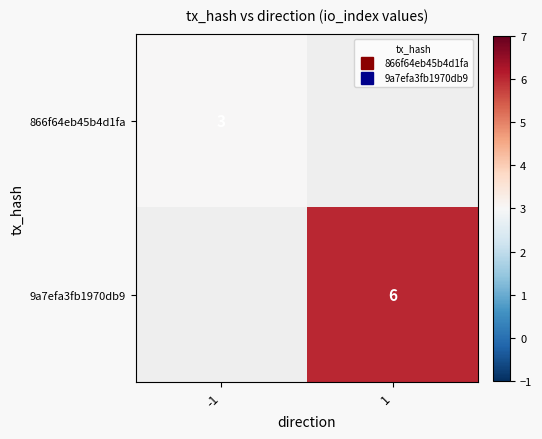

Which series has the largest range (max minus min)?

866f64eb45b4d1fa